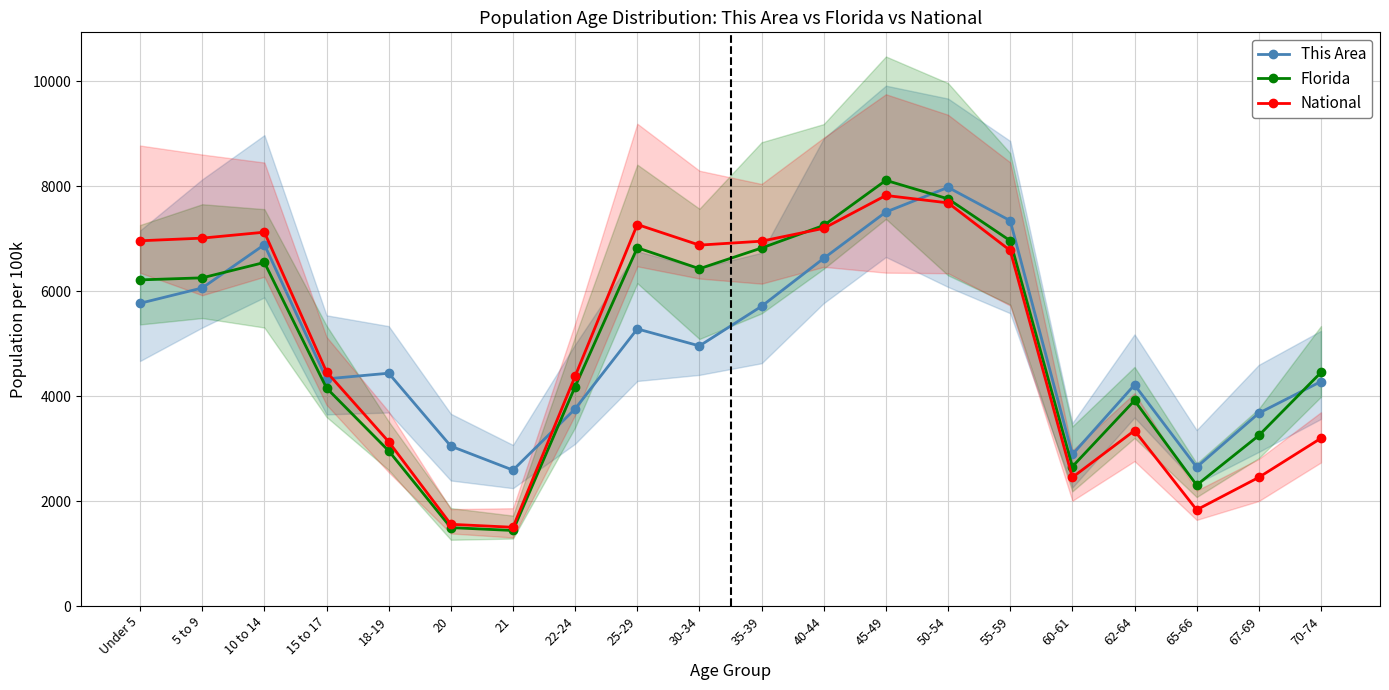

Rank the categories by This Area value from highest to lowest.

50-54, 45-49, 55-59, 10 to 14, 40-44, 5 to 9, Under 5, 35-39, 25-29, 30-34, 18-19, 15 to 17, 70-74, 62-64, 22-24, 67-69, 20, 60-61, 65-66, 21